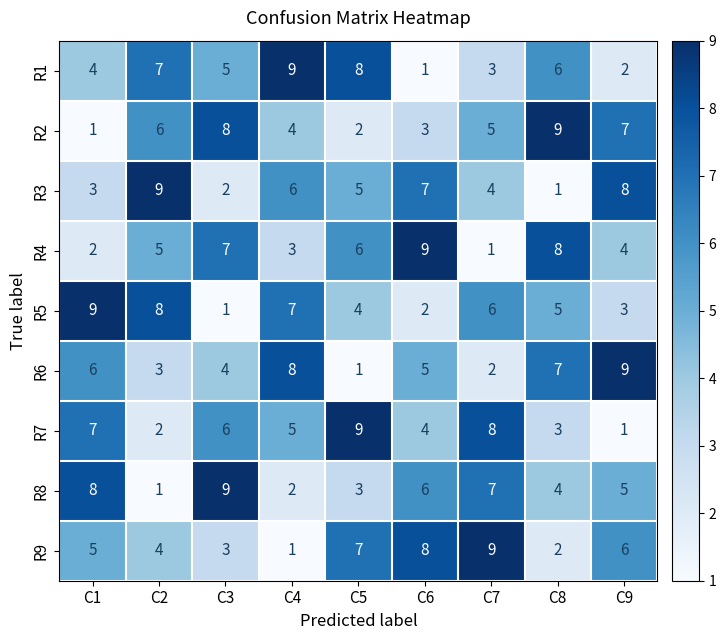

What is the maximum value shown in the chart?

9